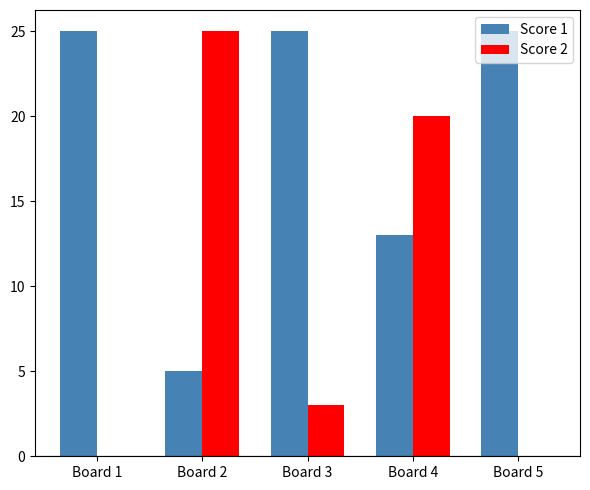

Which series has the largest total across all categories?

Score 1